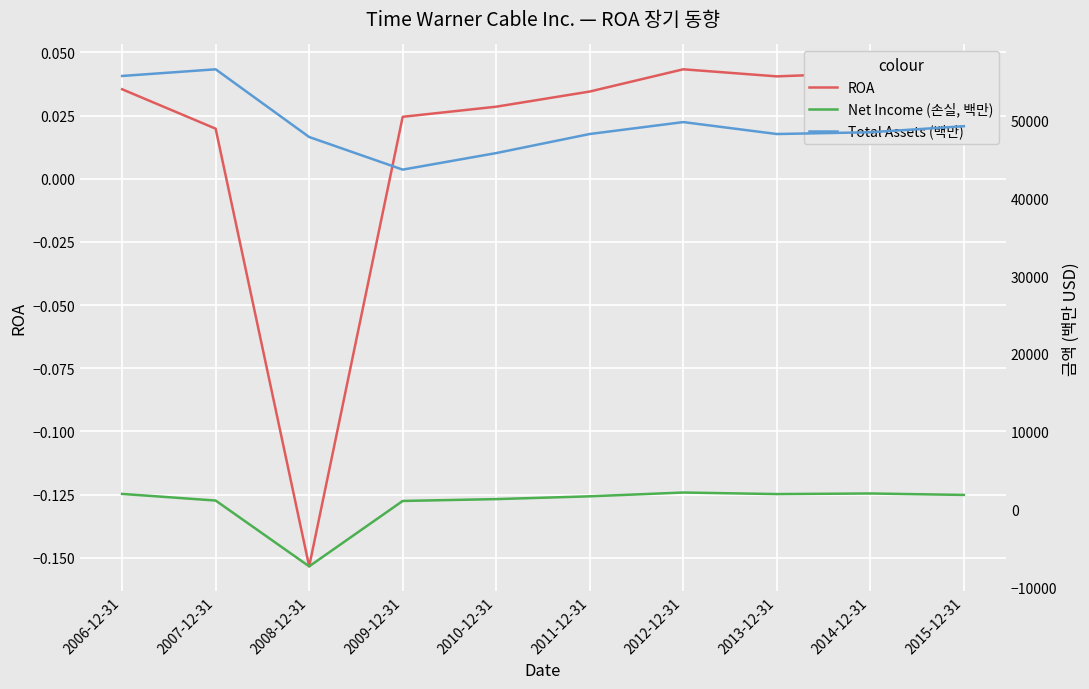

Is it true that Total Assets (백만) equals 49809.0 at 2012-12-31?

True